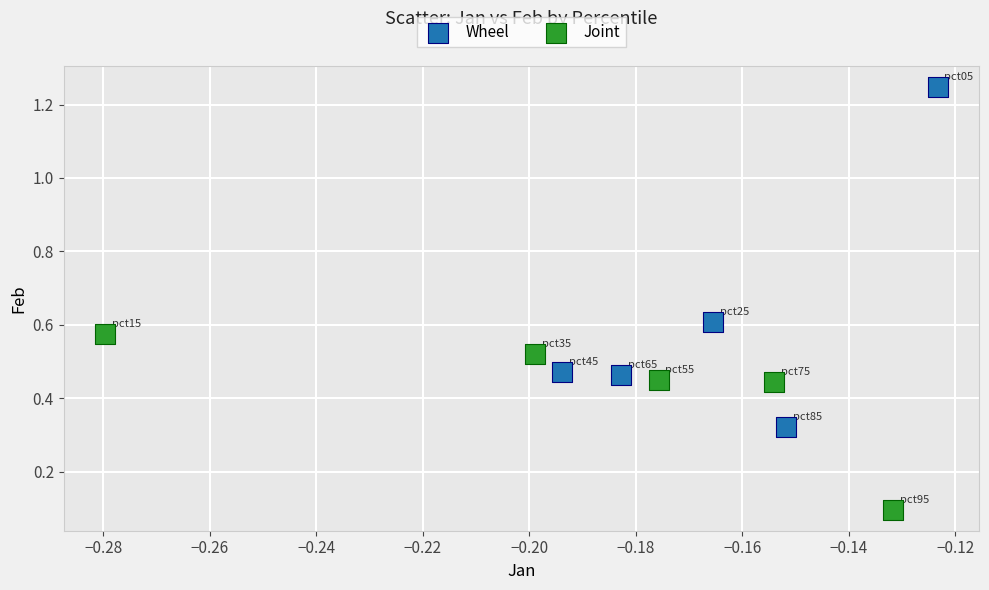

Which series contains the lowest Y value?

Joint